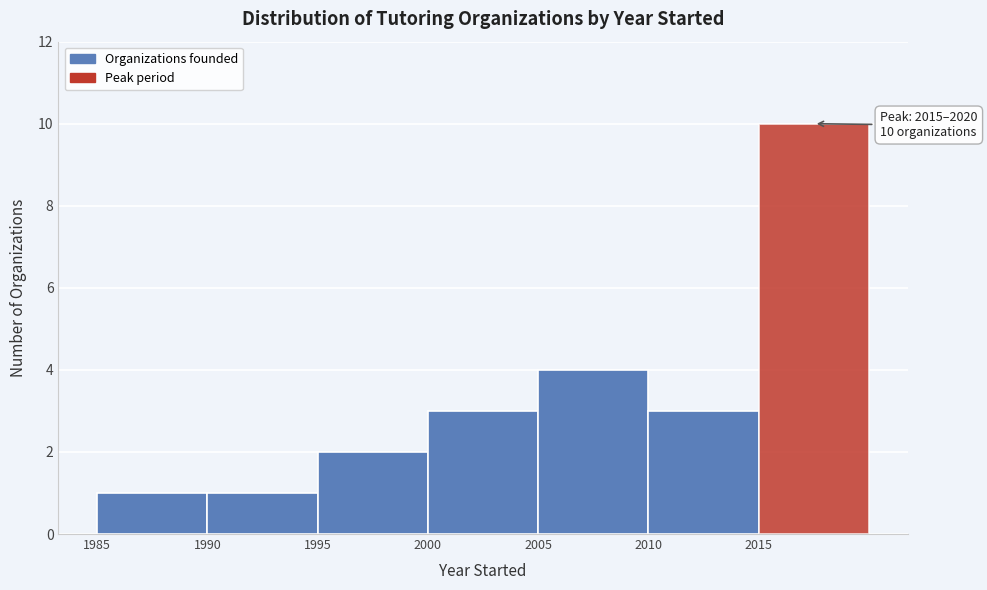

Which range on the x-axis has the tallest bar?

2015 to 2020